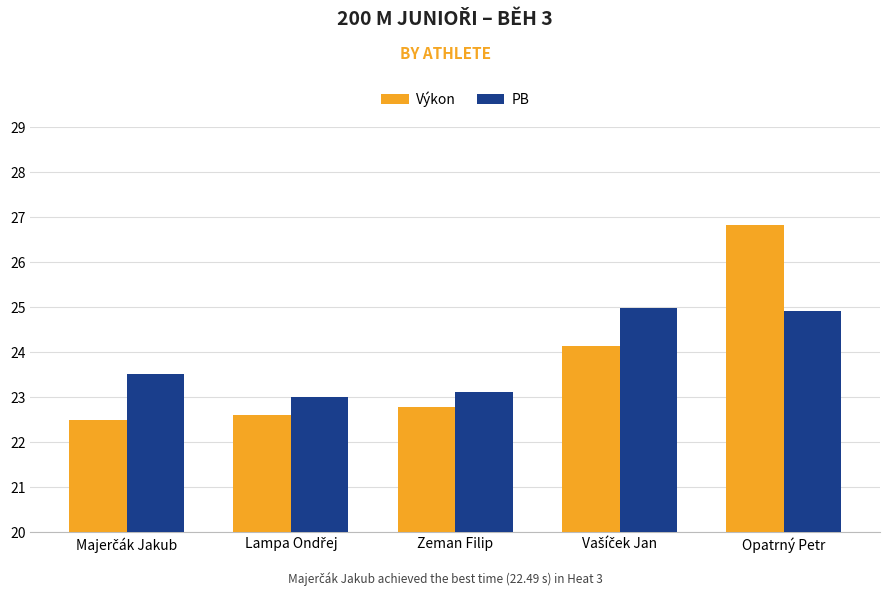

The value of PB at Zeman Filip is 30.4. True or false?

False